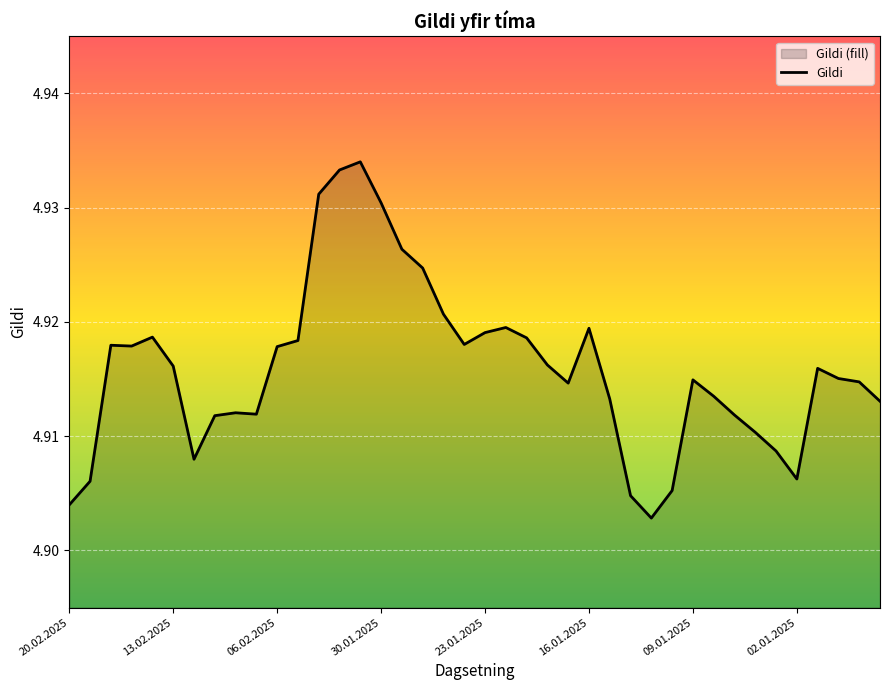

Count the number of categories in the chart.

40